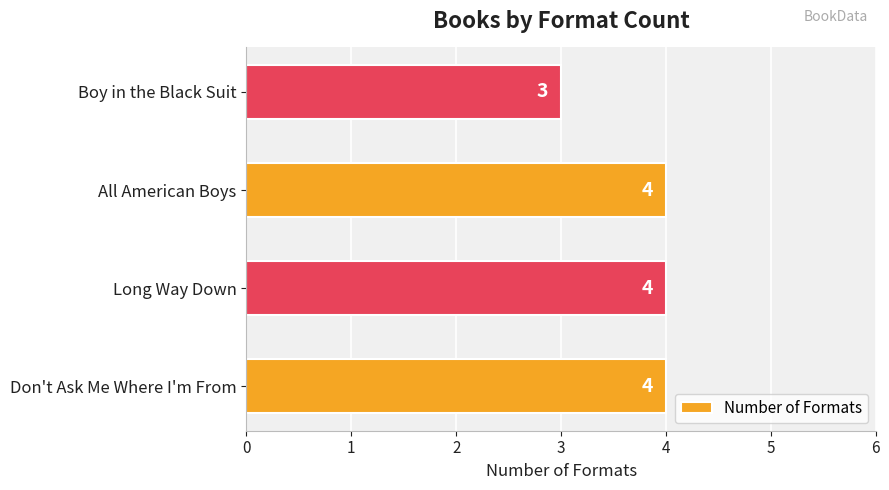

What is the ratio of the value at Long Way Down to the value at Boy in the Black Suit?

1.3